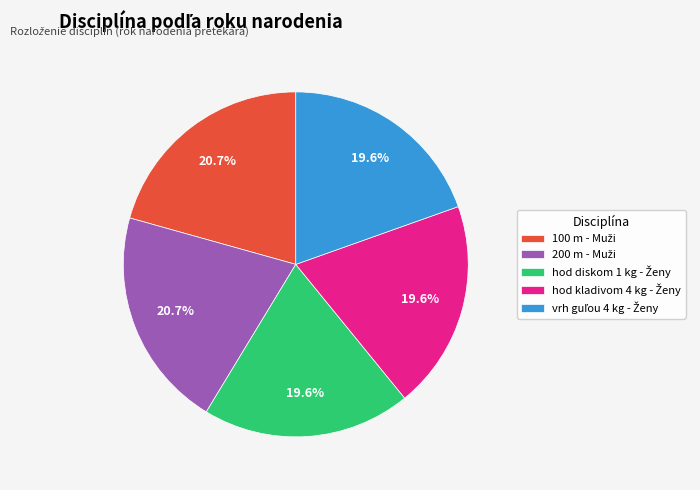

Is there a majority slice in this chart?

No